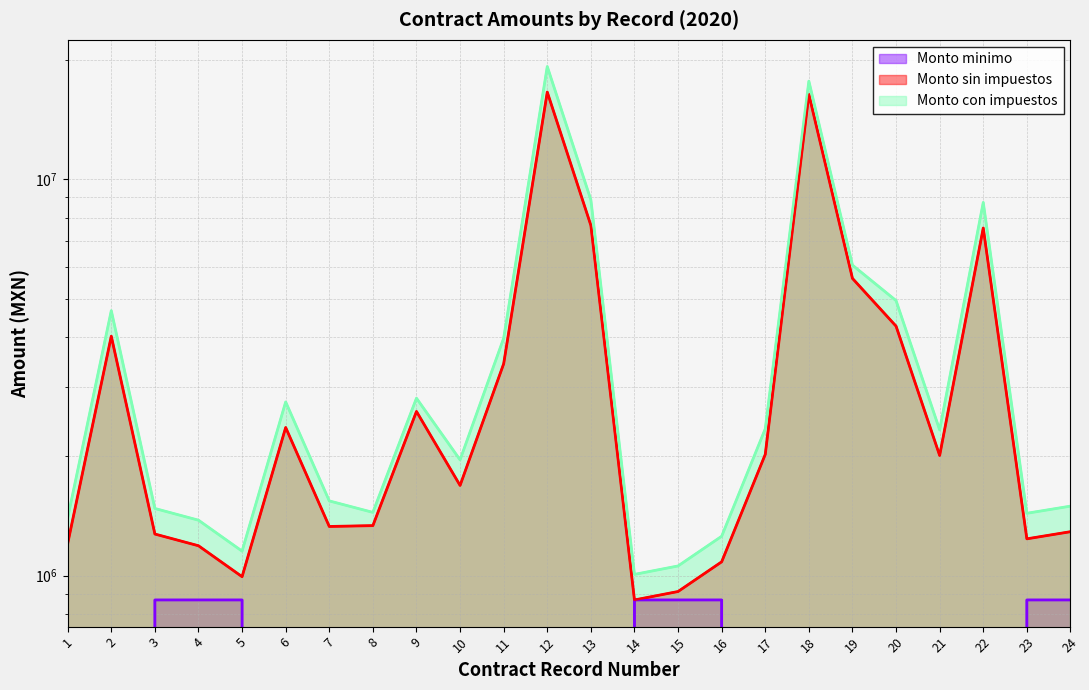

What is the total value across all series at 11?

7397242.5